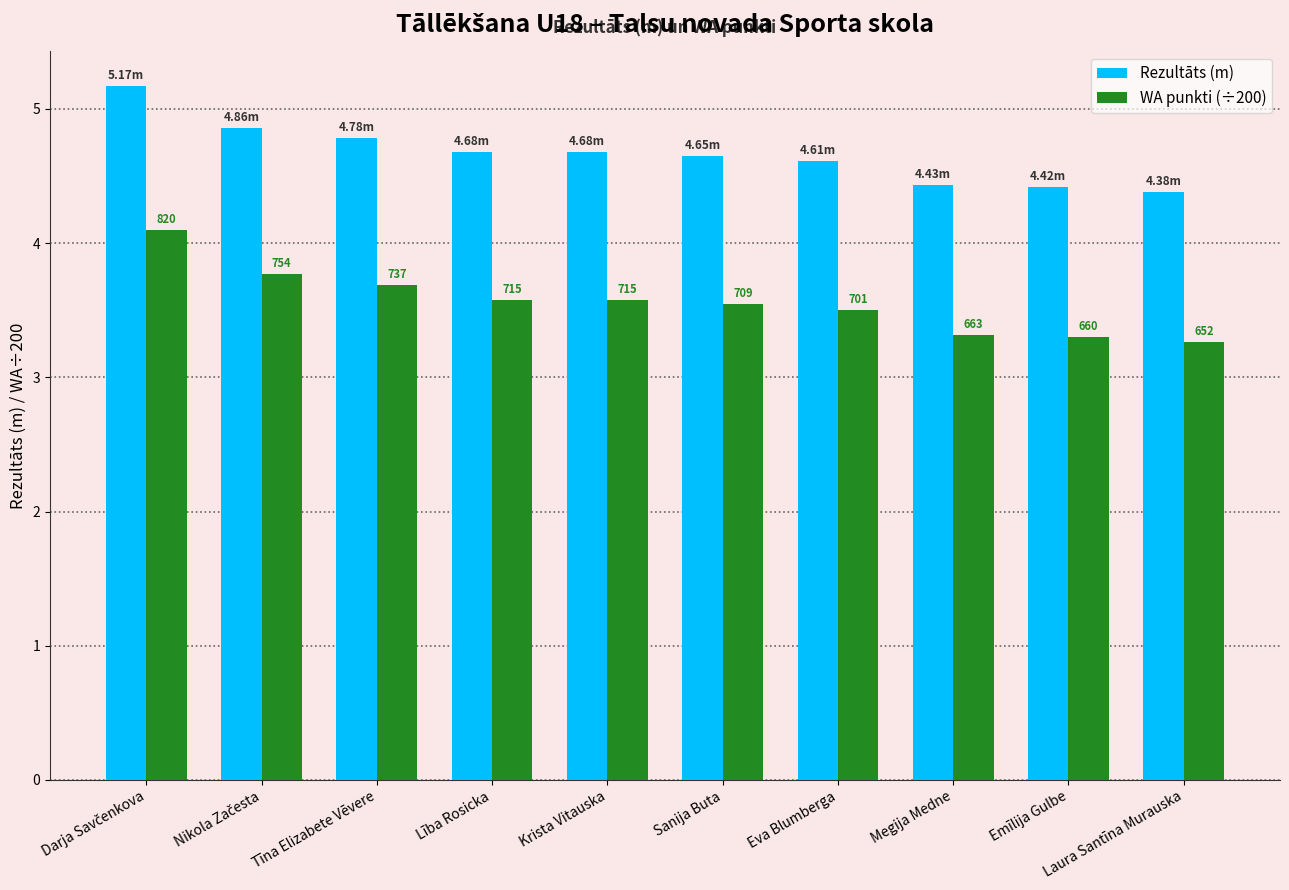

Rank the series by their average value, from lowest to highest.

WA punkti (÷200), Rezultāts (m)